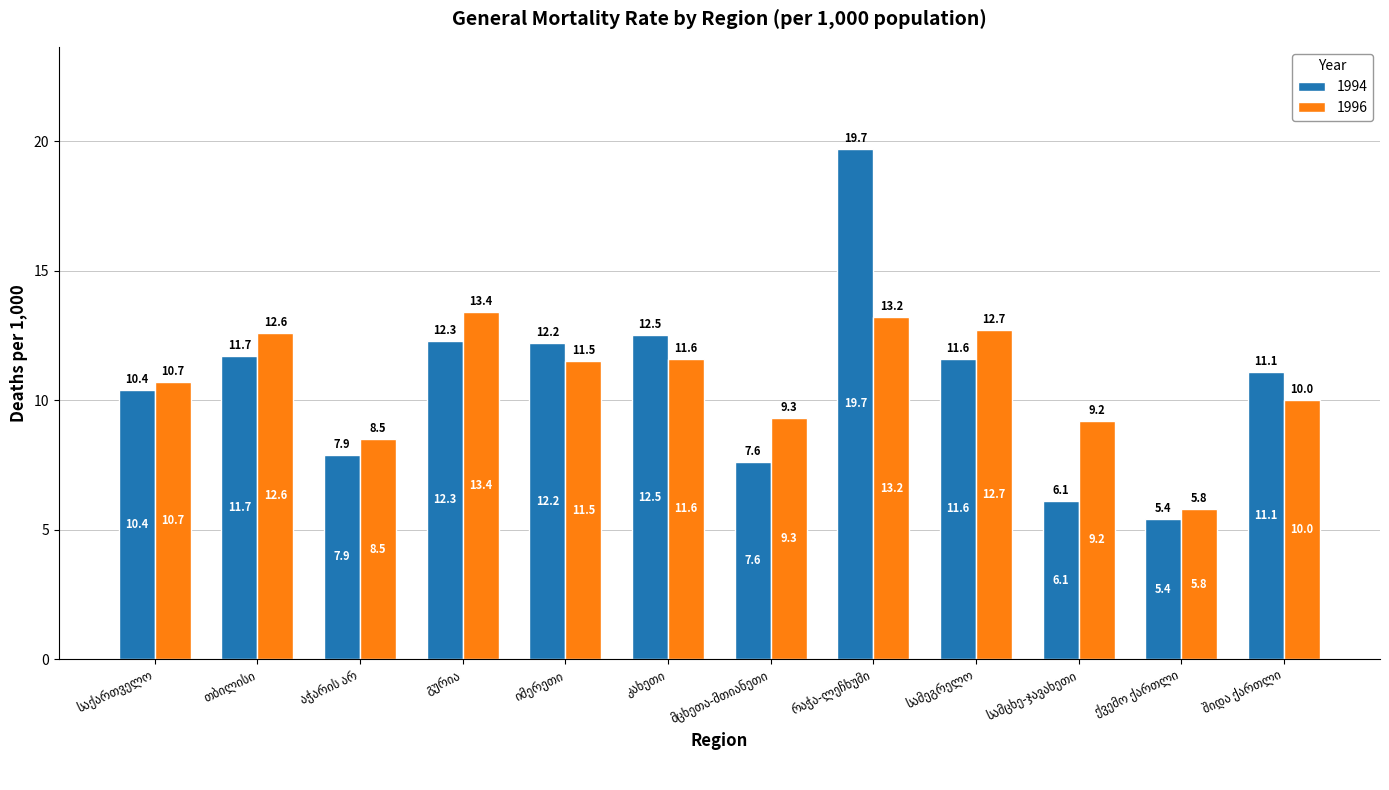

How many bars are there in each group?

2